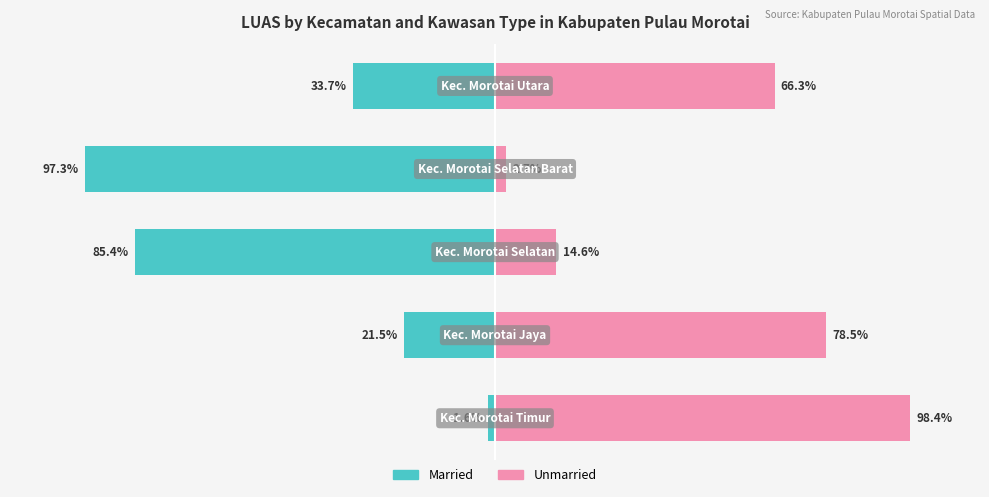

How many data points does each series have?

5